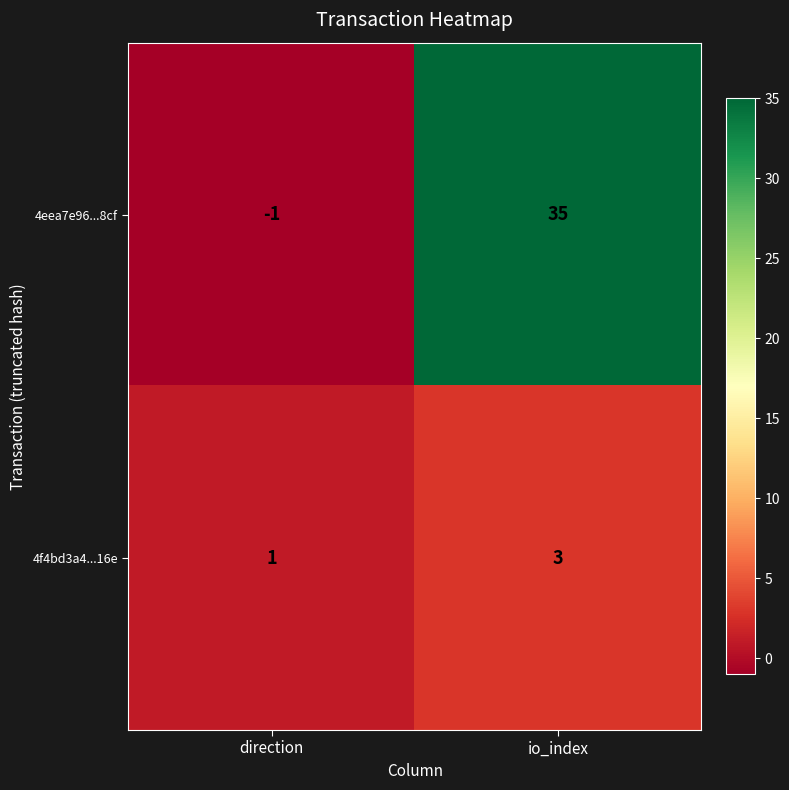

What is the difference between the 4eea7e96...8cf values at io_index and direction?

36